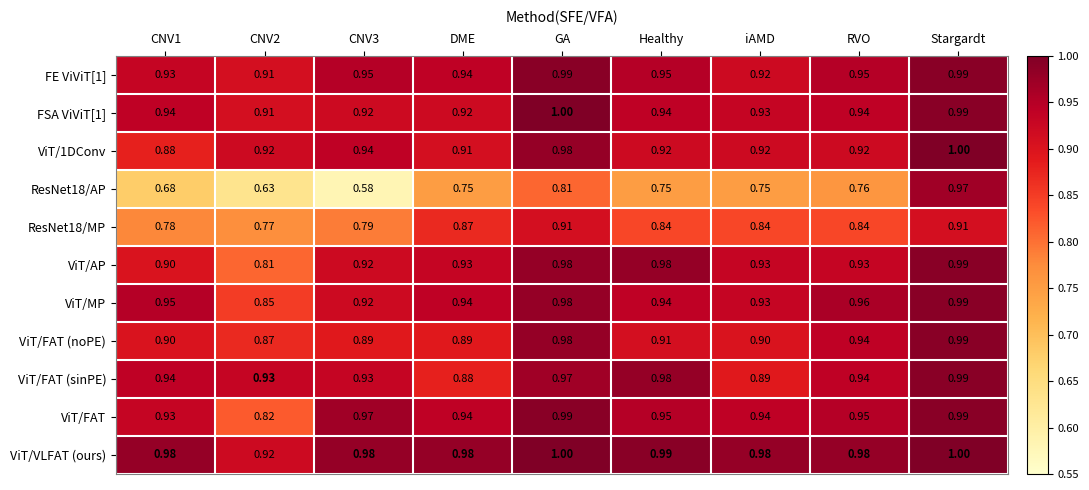

What is the total value across all series at Healthy?

10.2